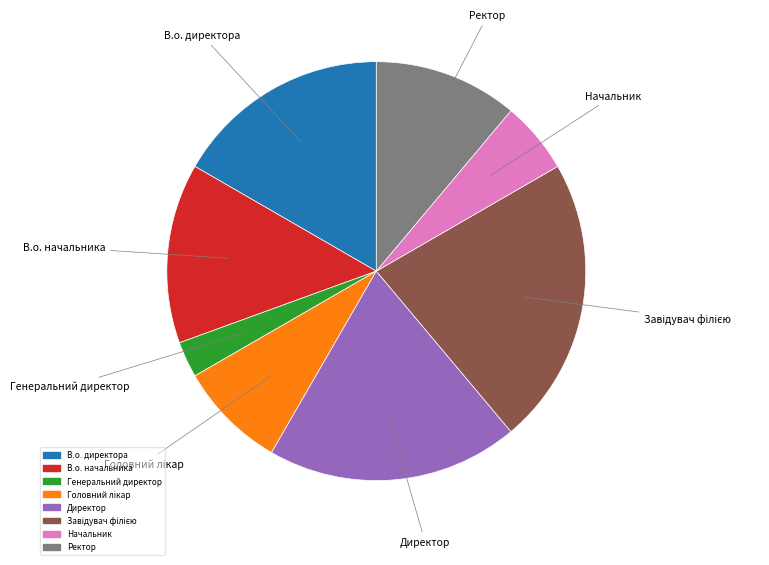

How many segments does this pie chart have?

8